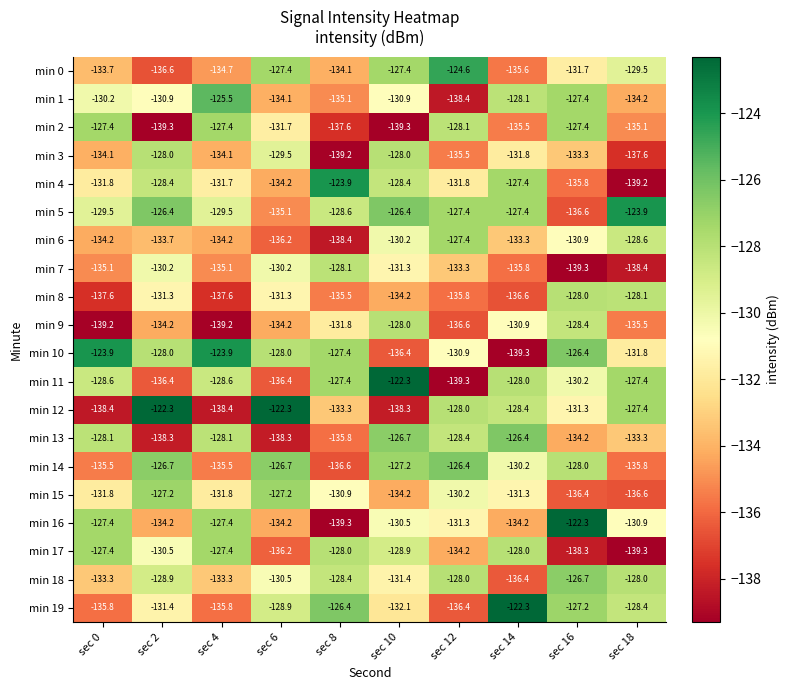

What is the total value across all series at sec 14?

-2626.9